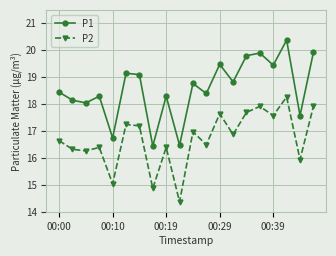

What is the value of the P1 point at the 11th from the left?

18.8